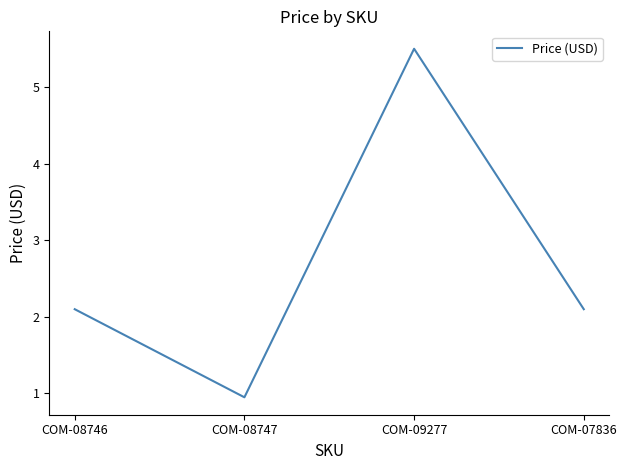

What is the greatest value displayed?

5.5